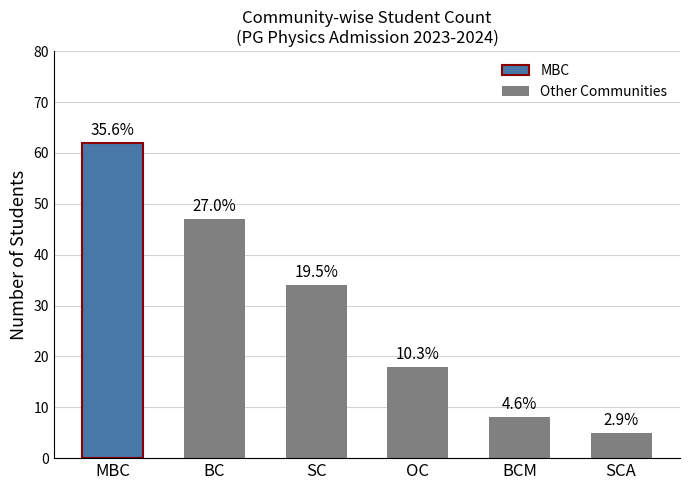

Which category has the highest value across all series?

MBC